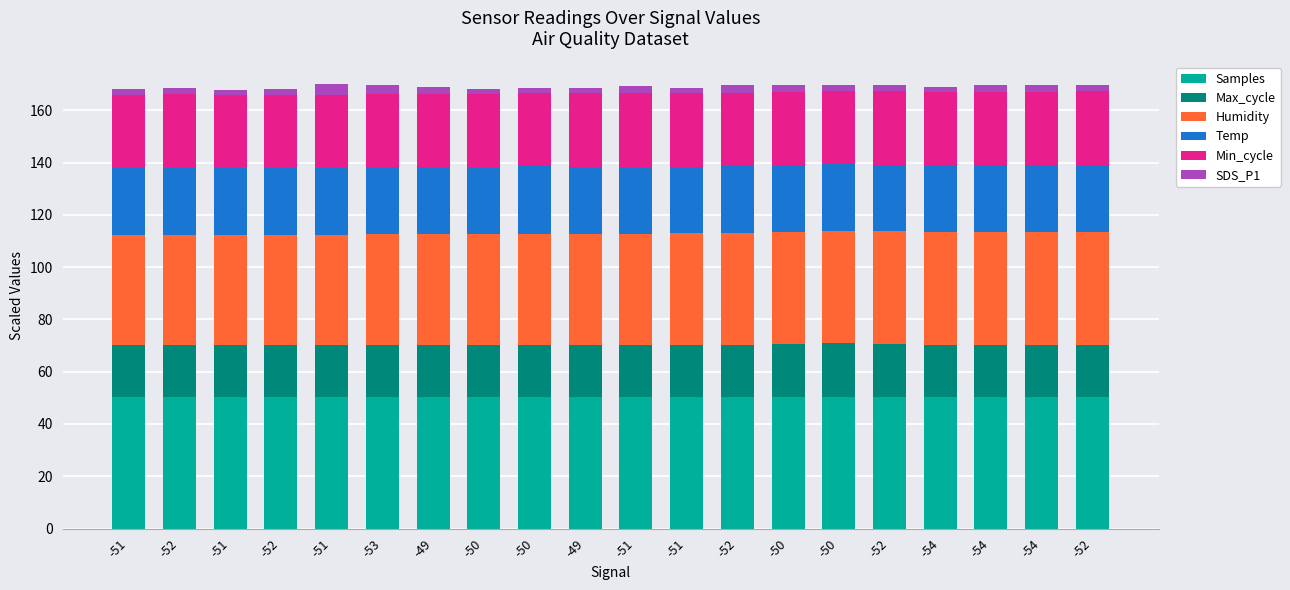

Between -52 and -52, which series saw the biggest shift?

Humidity